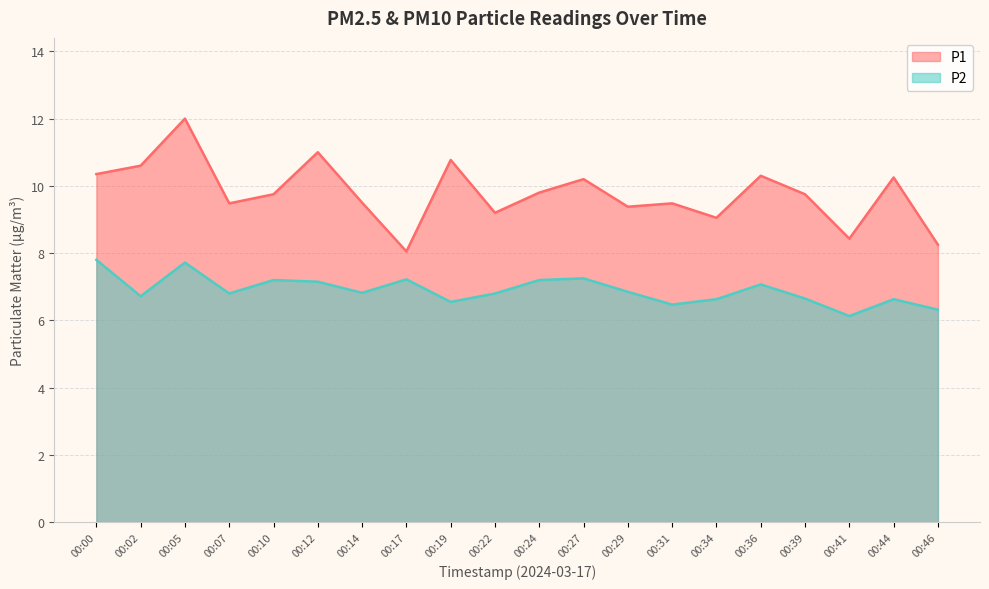

Which series changed the most between 00:22 and 00:29?

P1